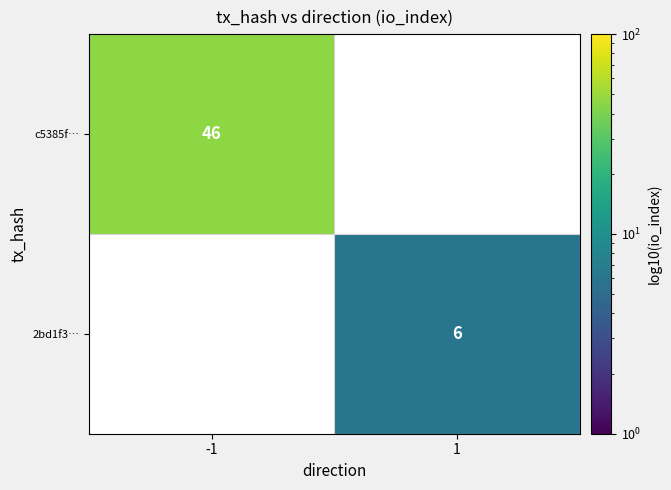

Is it true that 2bd1f3… equals 1.6 at 1?

False